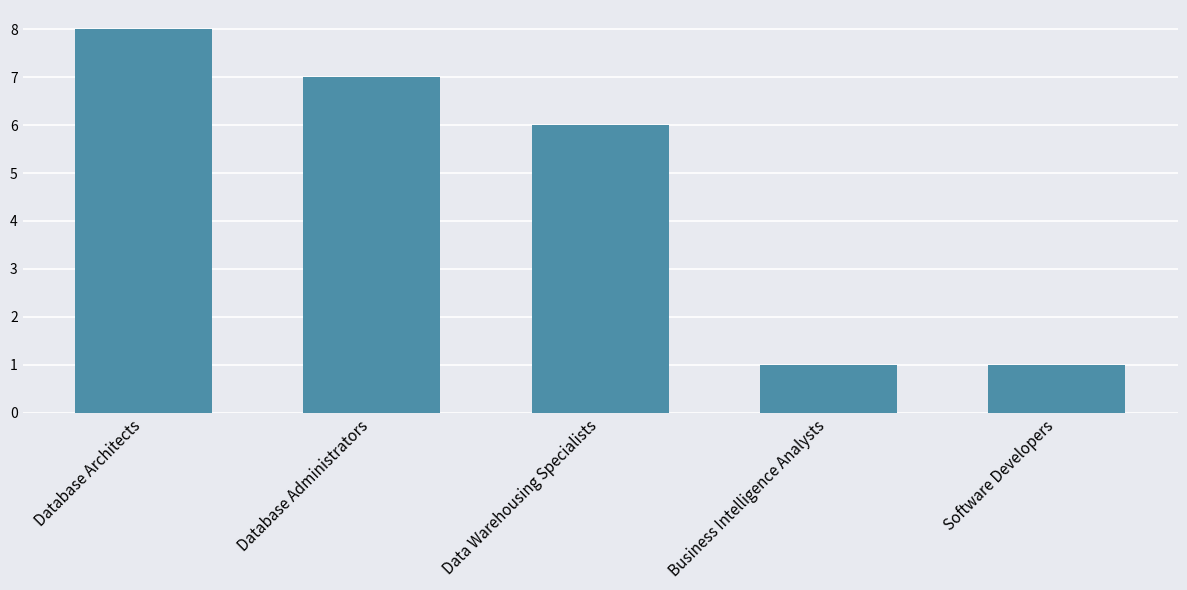

Where is the data nearest to the value 4?

Data Warehousing Specialists